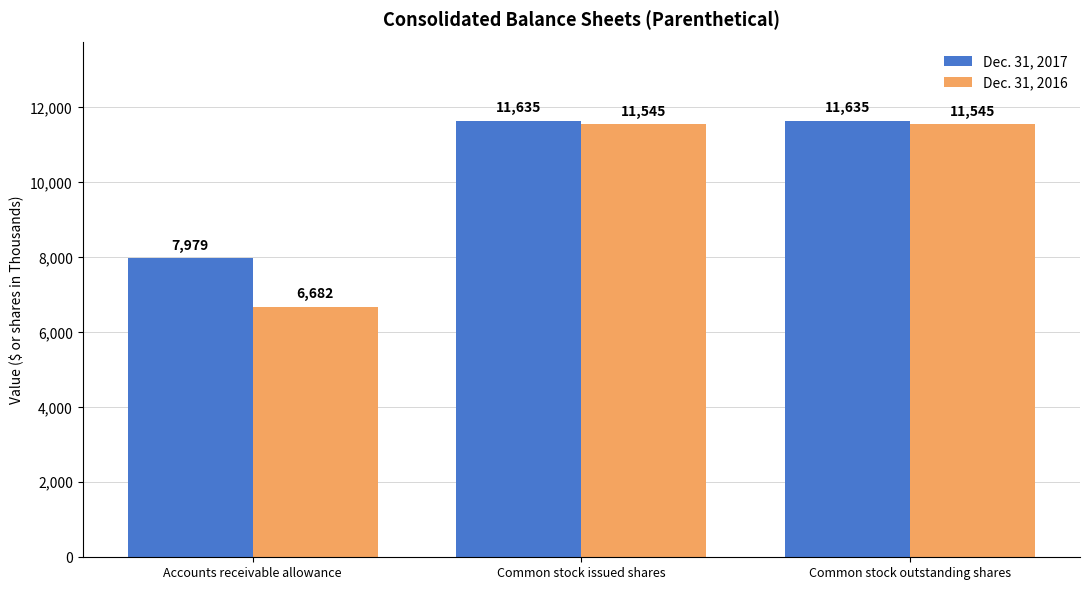

Reading left to right, what are all the values shown in this chart?

Dec. 31, 2017: Accounts receivable allowance=7979	Common stock issued shares=11635	Common stock outstanding shares=11635
Dec. 31, 2016: Accounts receivable allowance=6682	Common stock issued shares=11545	Common stock outstanding shares=11545